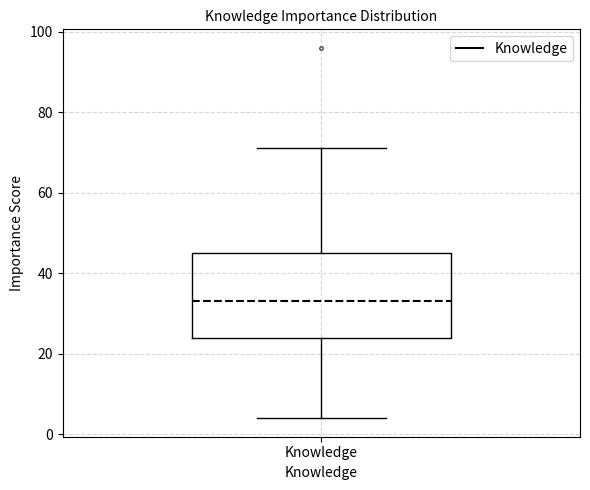

Read this box plot against the y-axis: the position of the median line, the range covered by the box, and the ends of both whiskers. The values are not printed on the chart, so give them approximately, as read against the axis.

median 34, box 24 to 46, whiskers 4 to 72